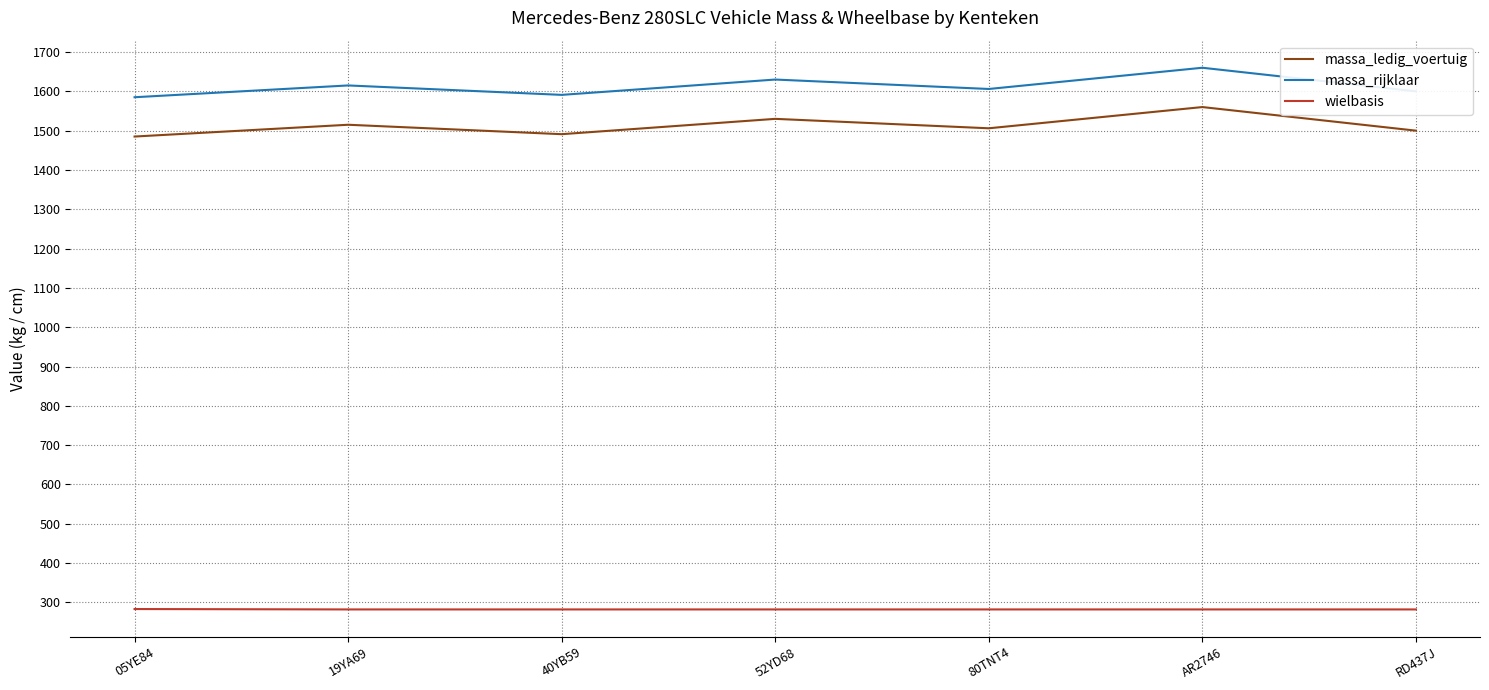

How many lines are shown in the chart?

3